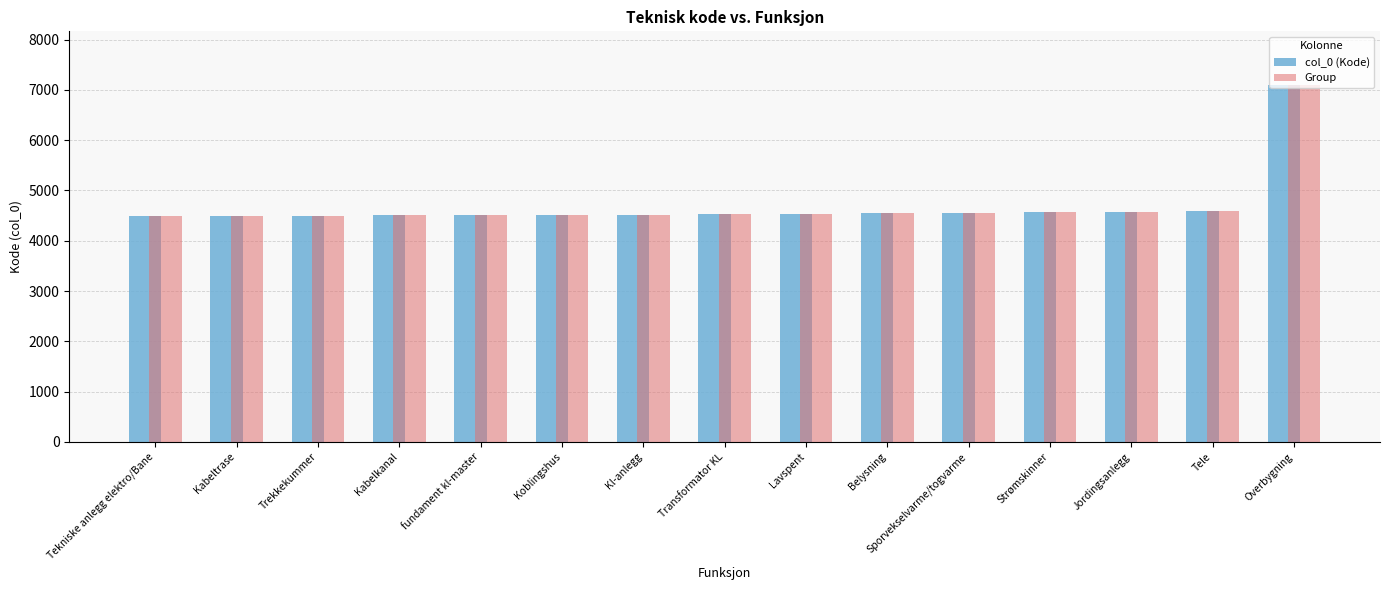

Read the col_0 (Kode) value at Kabeltrase, to the nearest 50.

4500